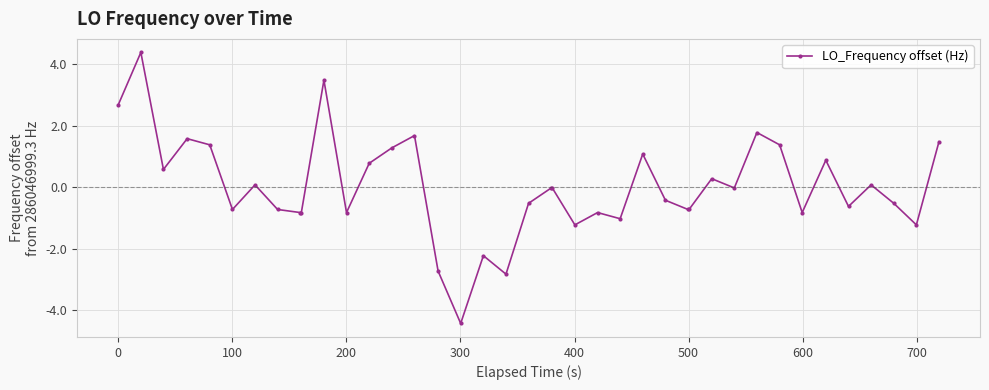

What is the value of the 2nd point from the left?

4.4